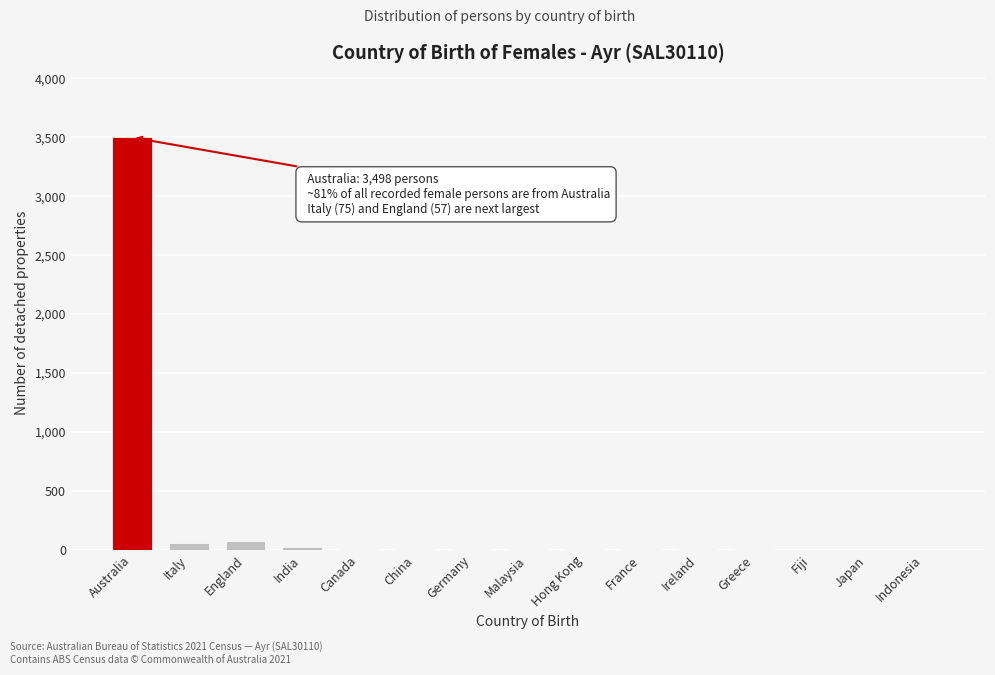

What is the sum of all values?

3718